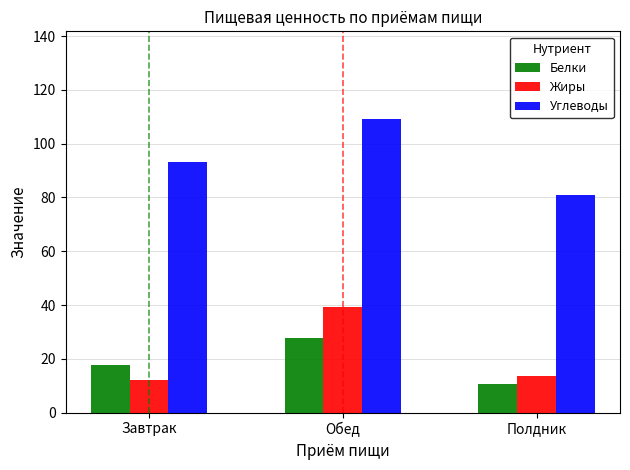

Does the chart contain stacked bars?

No